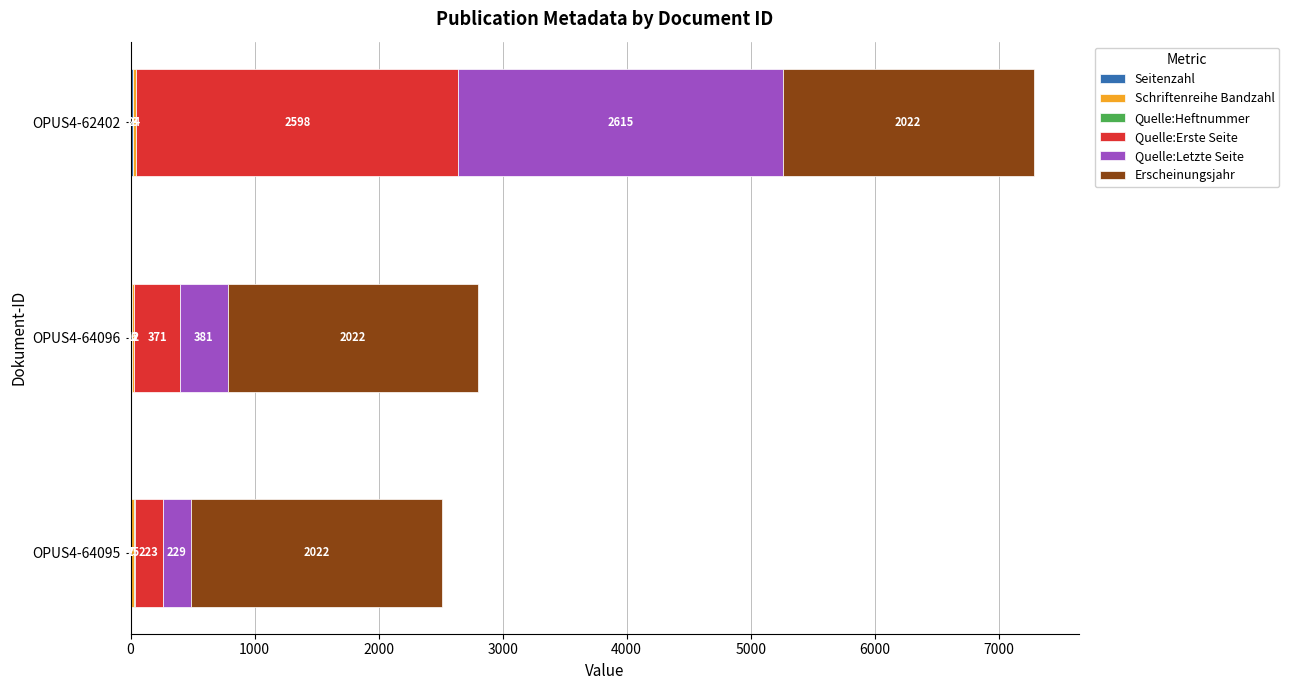

What is the total value across all series at OPUS4-64096?

2804